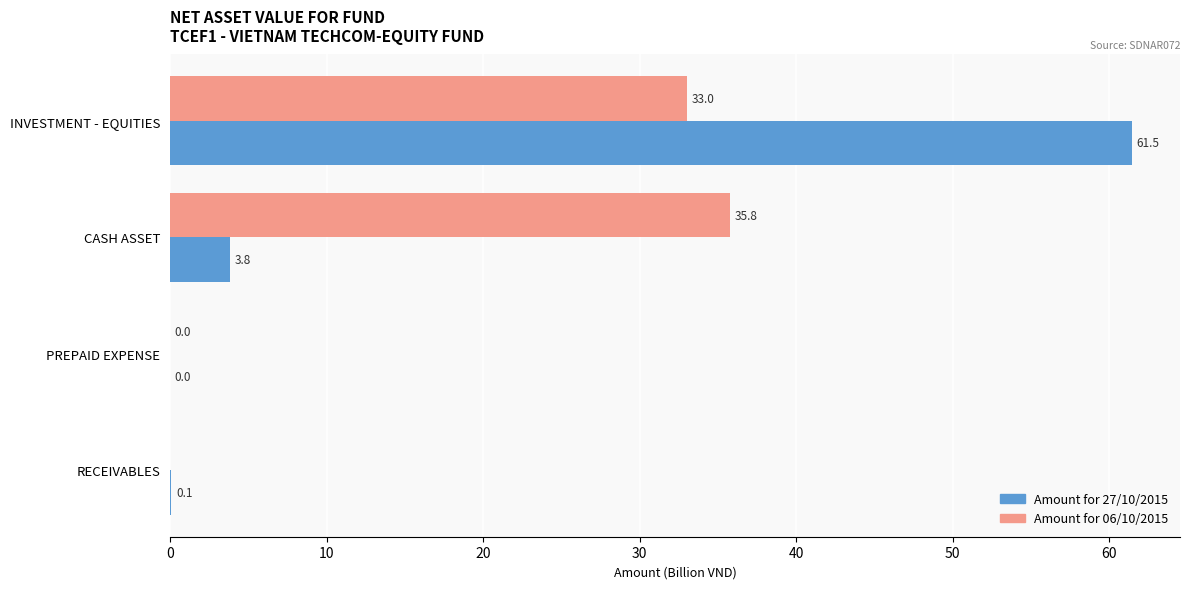

Which series has the largest total across all categories?

Amount for 06/10/2015